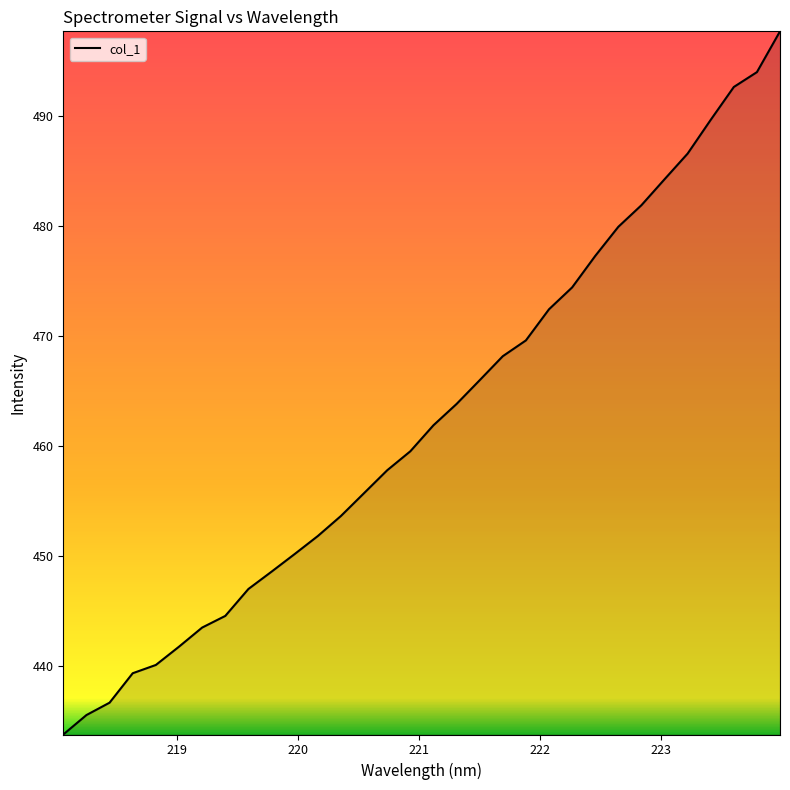

The value at 221.4993 is 466.0. True or false?

True